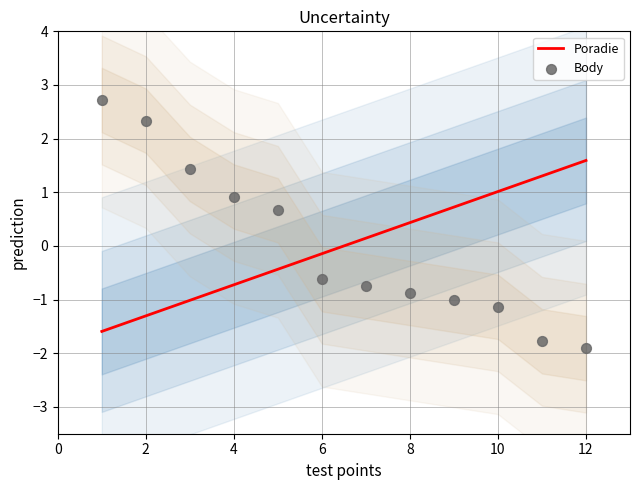

Which series reaches the maximum Y coordinate?

Body